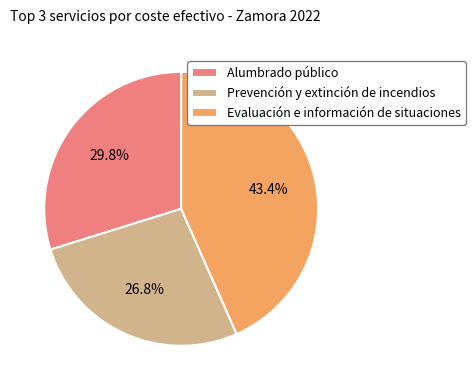

What is the largest slice in the pie chart?

Evaluación e información de situaciones